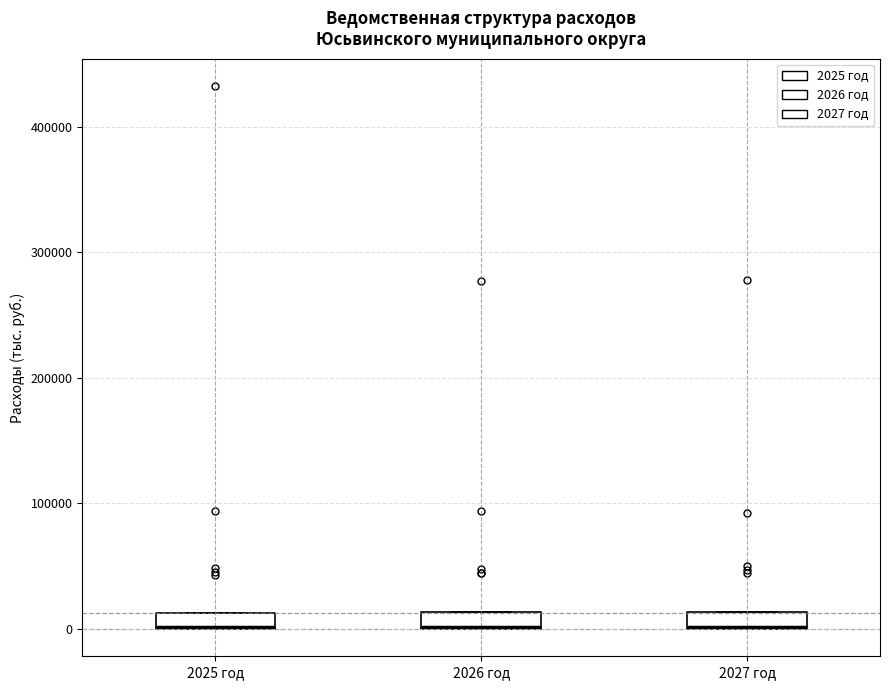

Where is the upper edge of the box for 2026 год on the y-axis? The values are not printed on the chart, so give them approximately, as read against the axis.

10000